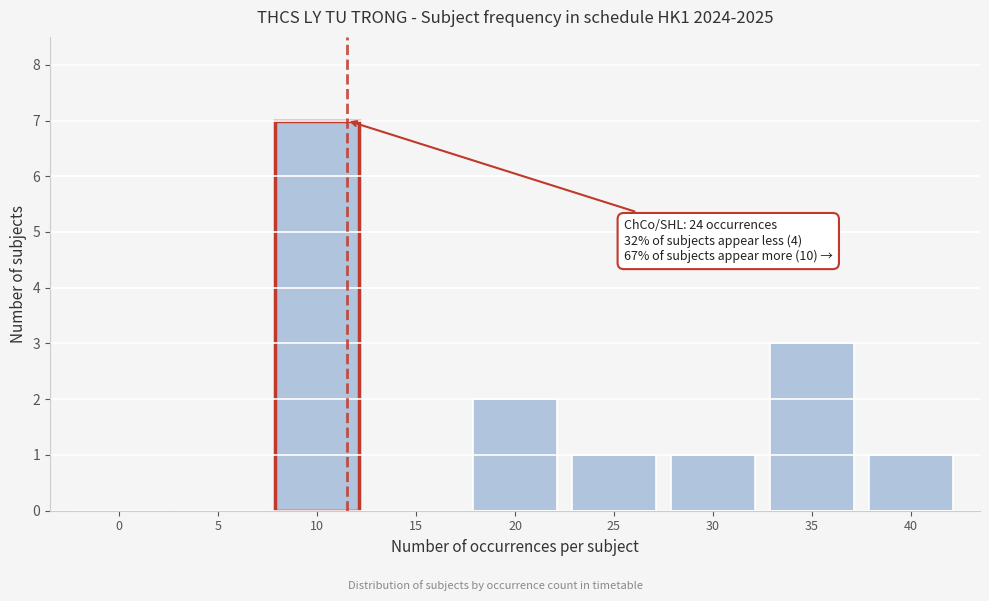

Reading left to right, transcribe all the data shown in this chart.

0=0	5=0	10=7	15=0	20=2	25=1	30=1	35=3	40=1